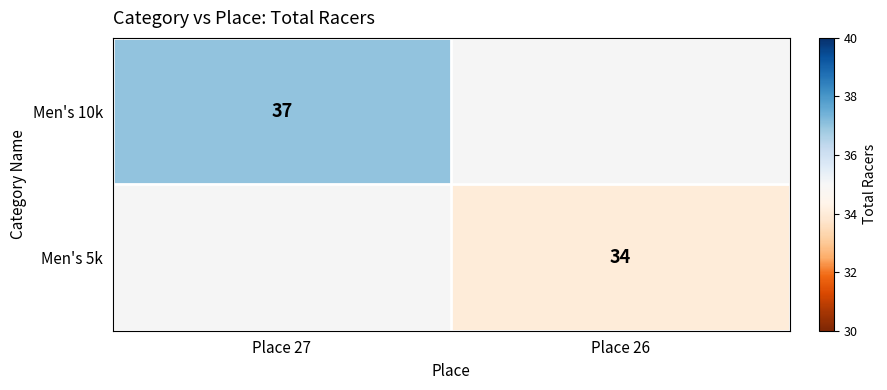

Is it true that Men's 5k equals 20 at Place 26?

False